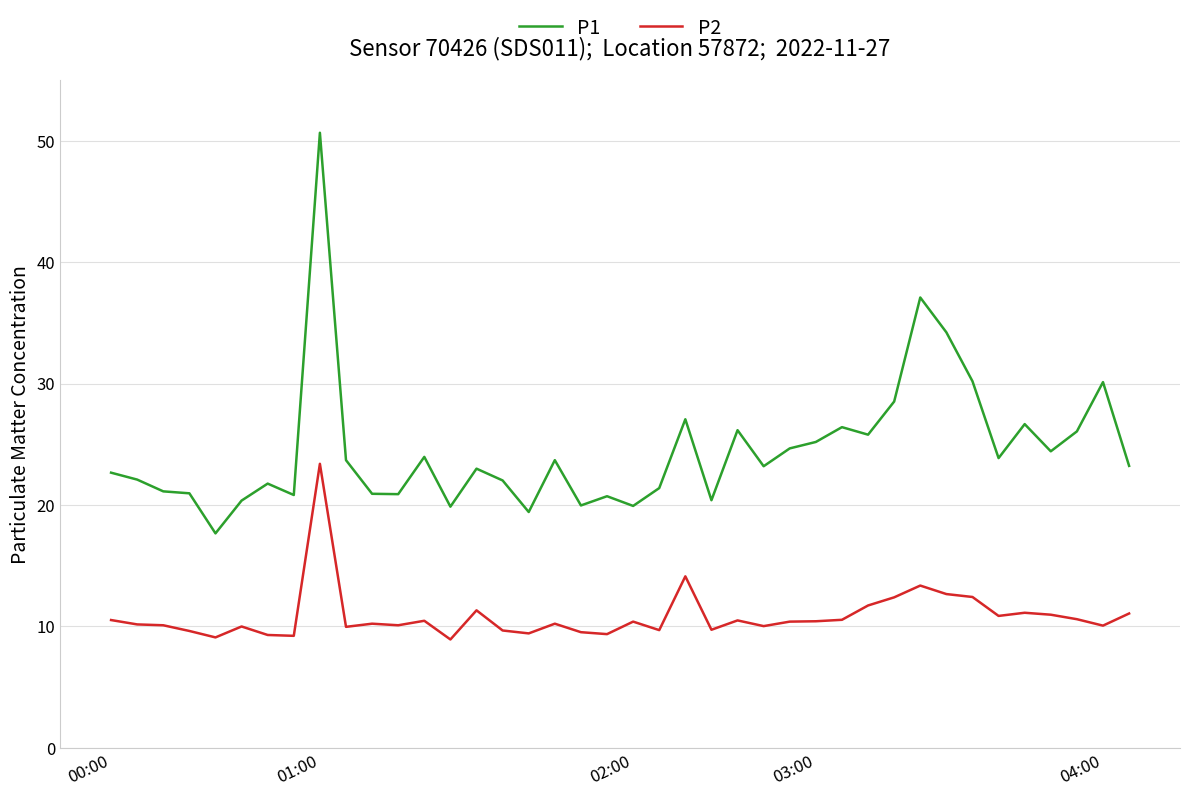

In P2, how many points are higher than both neighbors (excluding endpoints)?

11